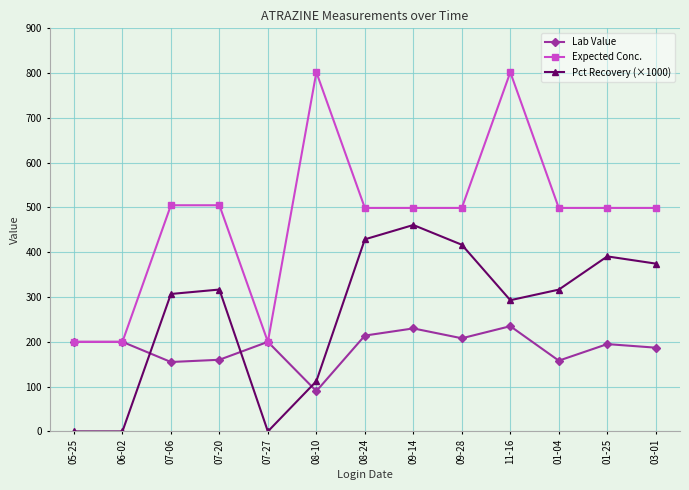

How many interior local valleys does the Lab Value series have?

4